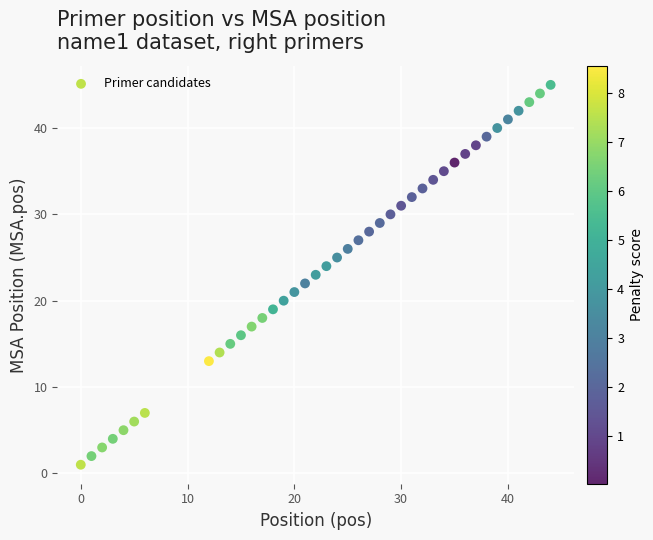

What is the range of X values (max minus min)?

44